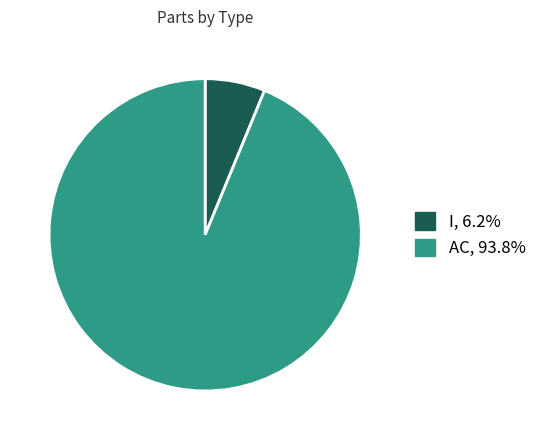

Is it true that AC is 94% of the pie?

True